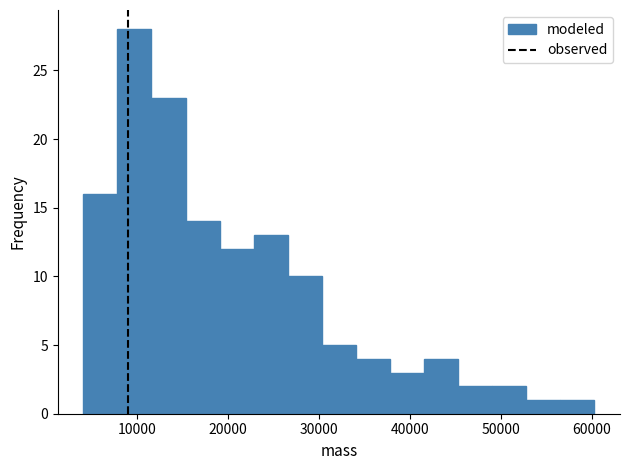

Read against the x-axis, roughly where is the centre of the tallest bar?

10000